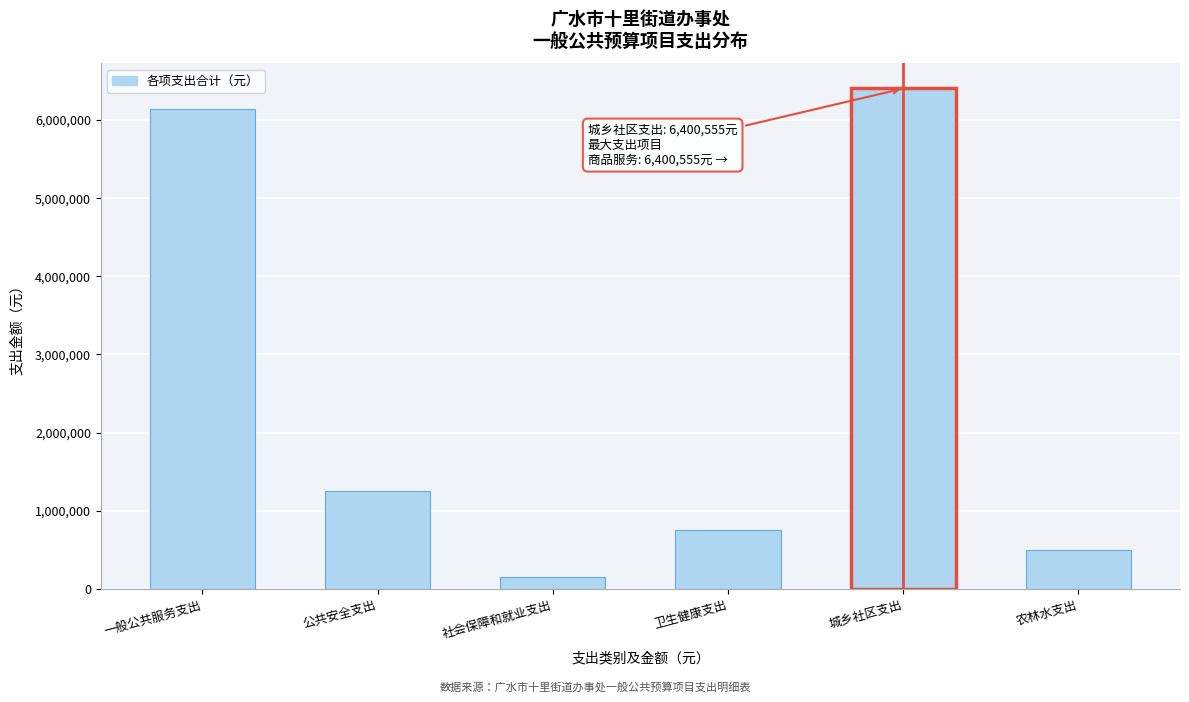

Reading left to right, what are all the values shown in this chart?

一般公共服务支出=6138900	公共安全支出=1250000	社会保障和就业支出=160000	卫生健康支出=750000	城乡社区支出=6400555	农林水支出=500000